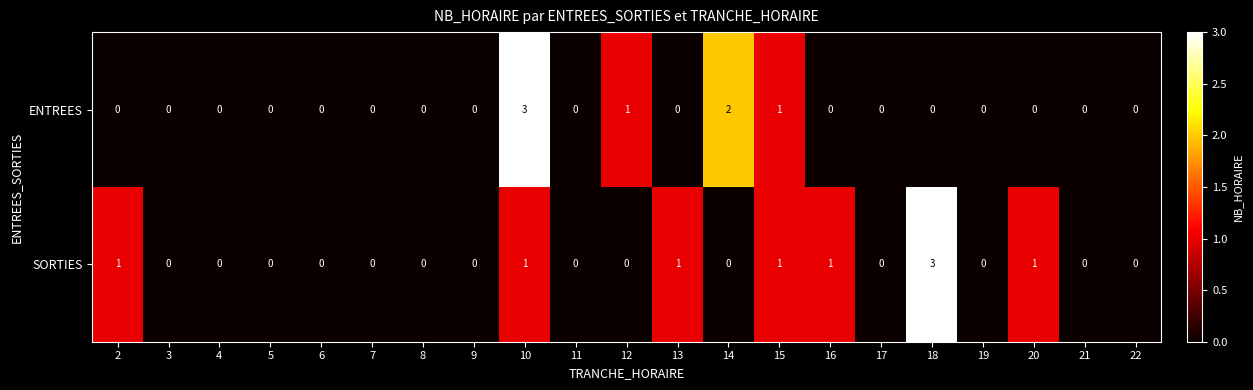

Is it true that ENTREES equals -2 at 17?

False